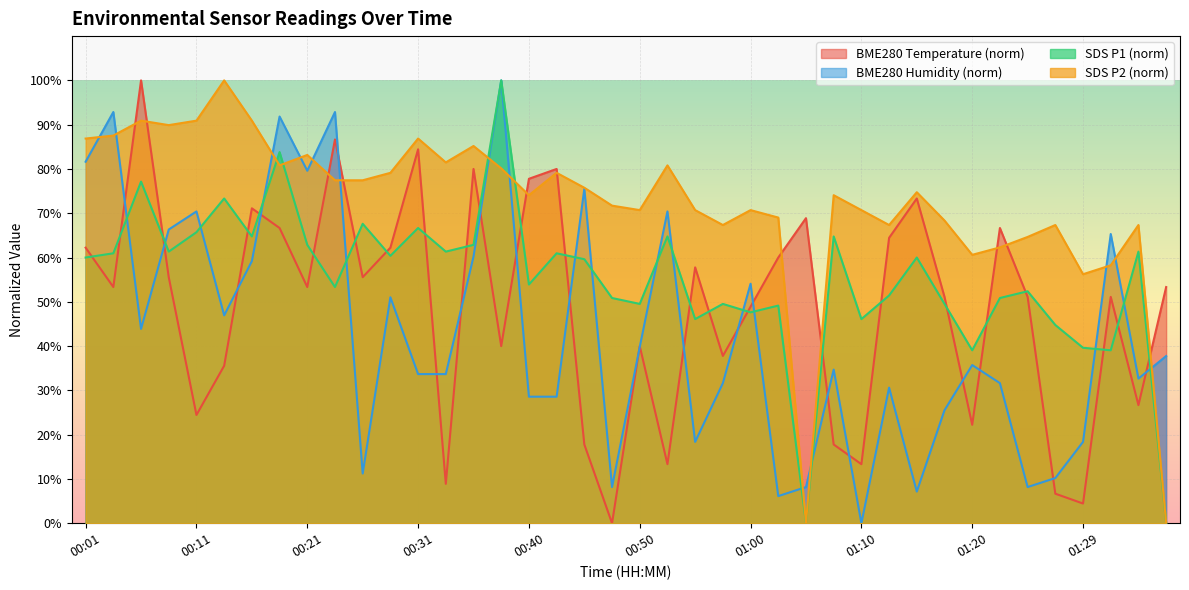

Is it true that BME280_temperature equals 30.9 at 00:28?

False